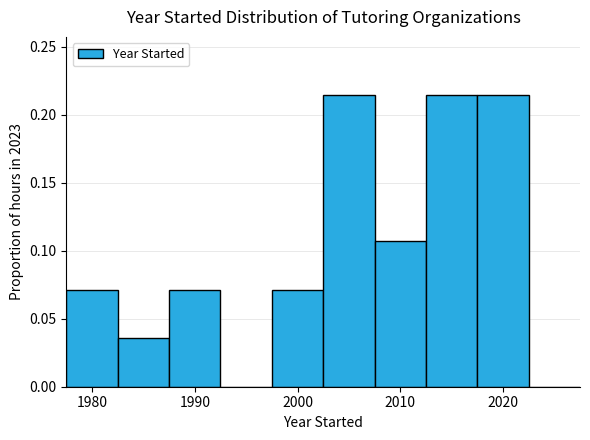

Reading left to right, list every bar in this chart as the range it spans on the x-axis followed by its height. Neither the bar edges nor the heights are printed on the chart, so give them approximately, as read against the axes.

1977.5 to 1982.5: 0.070
1982.5 to 1987.5: 0.035
1987.5 to 1992.5: 0.070
1992.5 to 1997.5: 0
1997.5 to 2002.5: 0.070
2002.5 to 2007.5: 0.215
2007.5 to 2012.5: 0.105
2012.5 to 2017.5: 0.215
2017.5 to 2022.5: 0.215
2022.5 to 2027.5: 0